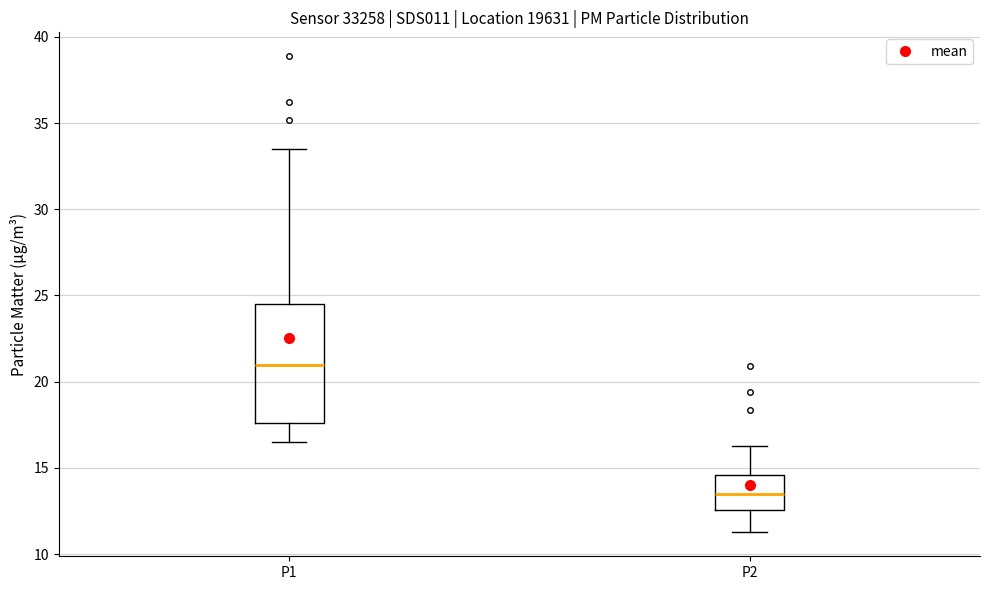

Reading left to right, transcribe this box plot: for each box, give where its median line is, the range the box spans, and where its two whiskers end, as read against the y-axis. The values are not printed on the chart, so give them approximately, as read against the axis.

P1: median 21.0, box 17.5 to 24.5, whiskers 16.5 to 33.5
P2: median 13.5, box 12.5 to 14.5, whiskers 11.5 to 16.5